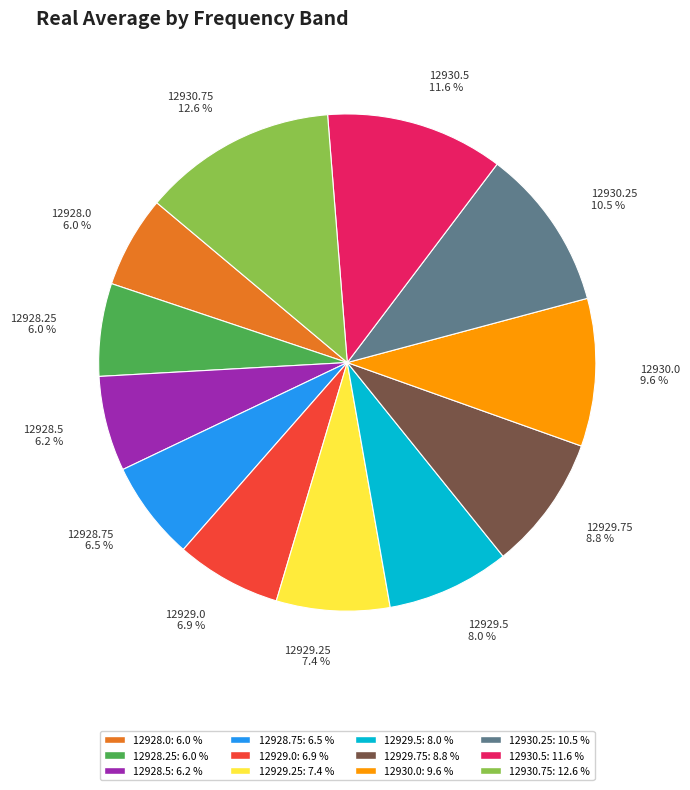

Is it true that 12929.0 is 7% of the pie?

True